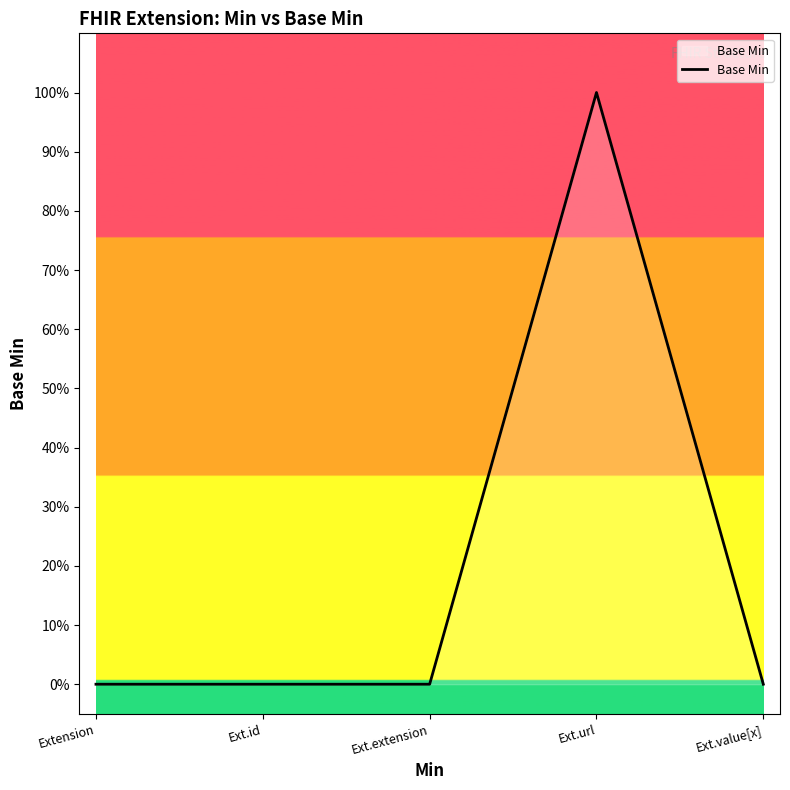

Which has a higher value, Ext.extension or Ext.id?

Ext.extension